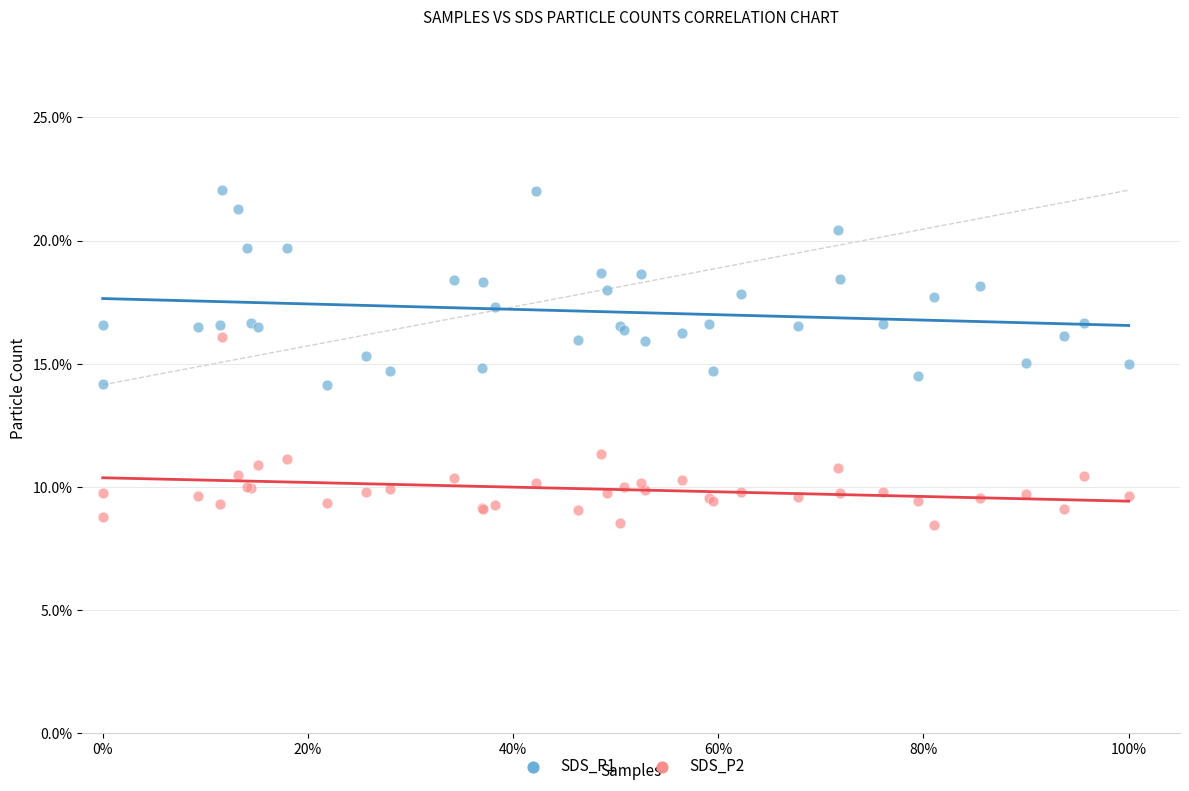

What are all the series names shown in the legend?

SDS_P1, SDS_P2